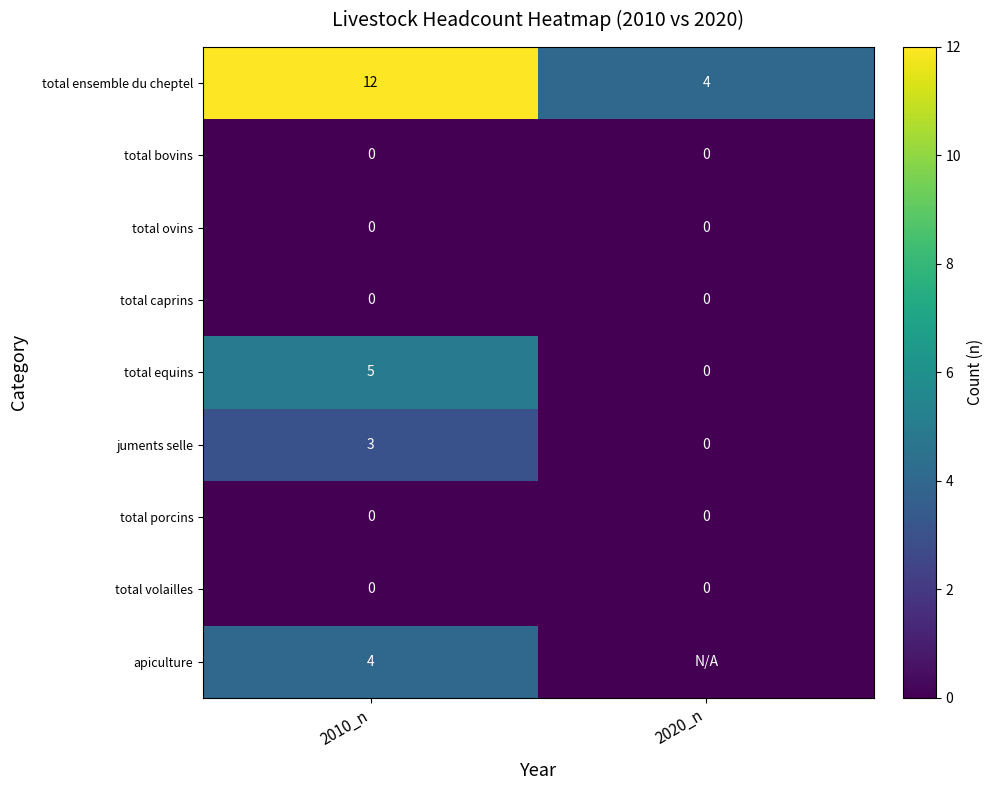

What is the highest value of the total equins series?

5